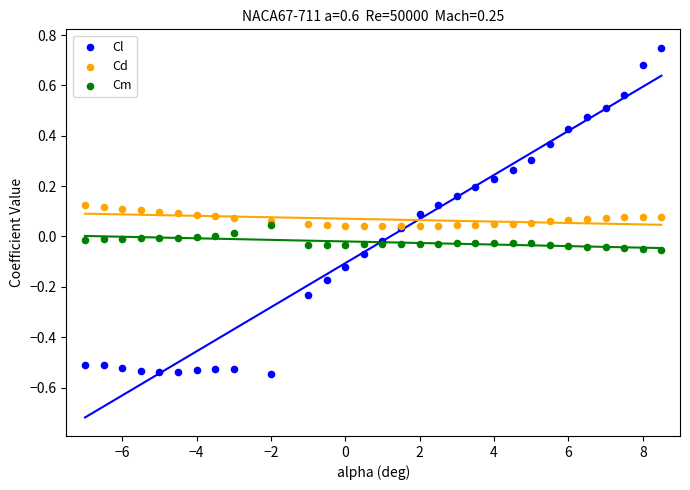

Which series contains the lowest Y value?

Cl